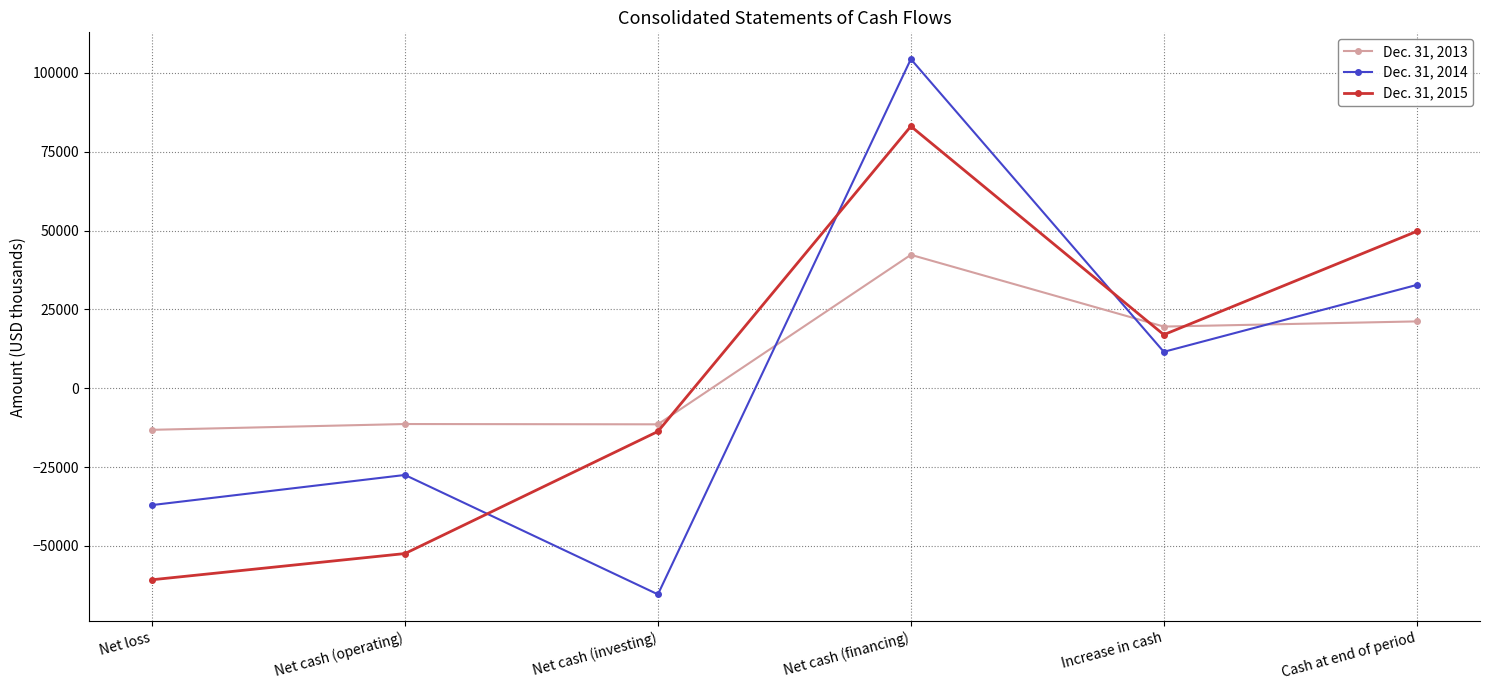

What is the label of the 5th point from the right?

Net cash (operating)